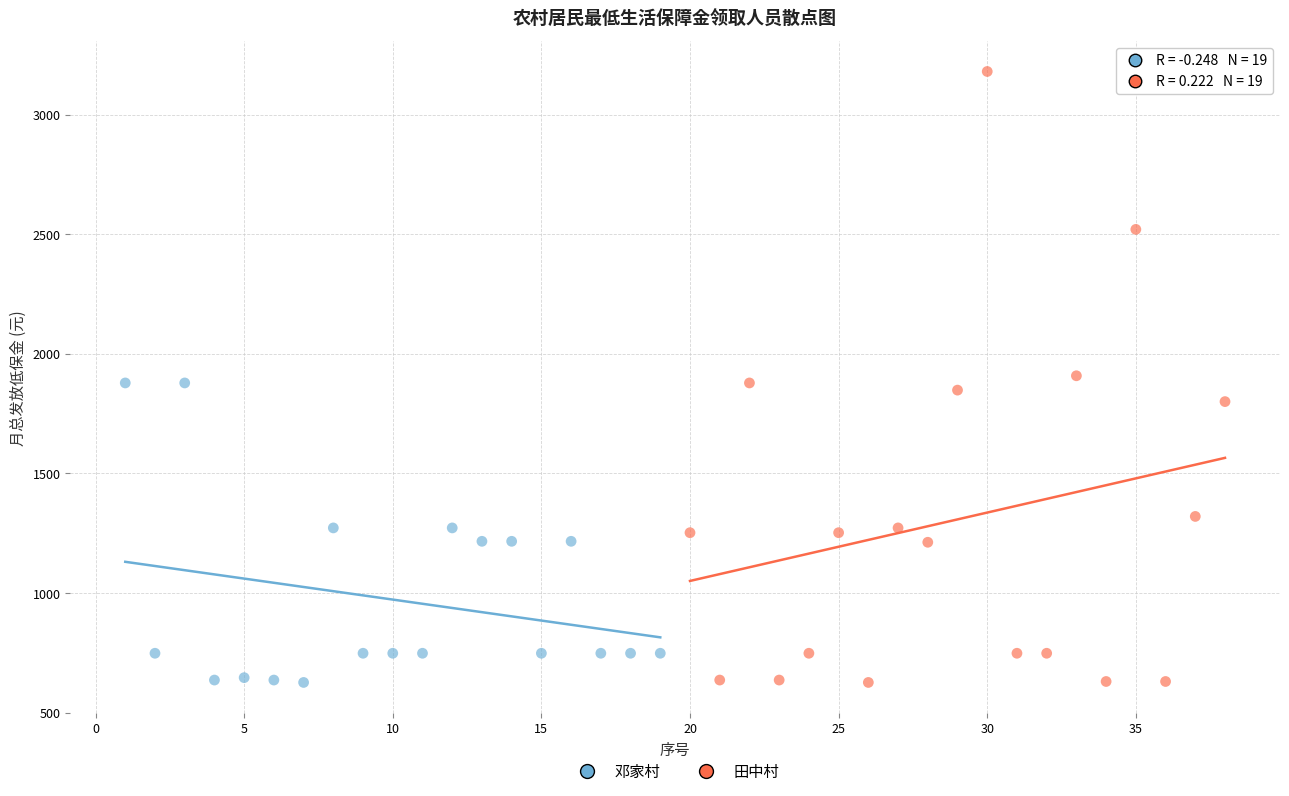

Which series has the widest spread of Y values?

田中村